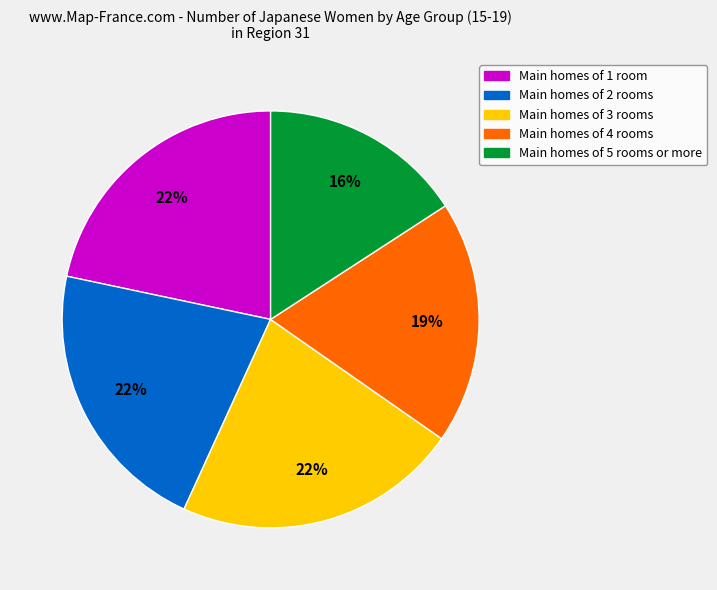

Approximately how many times larger is the value at Main homes of 1 room compared to Main homes of 2 rooms?

1.0